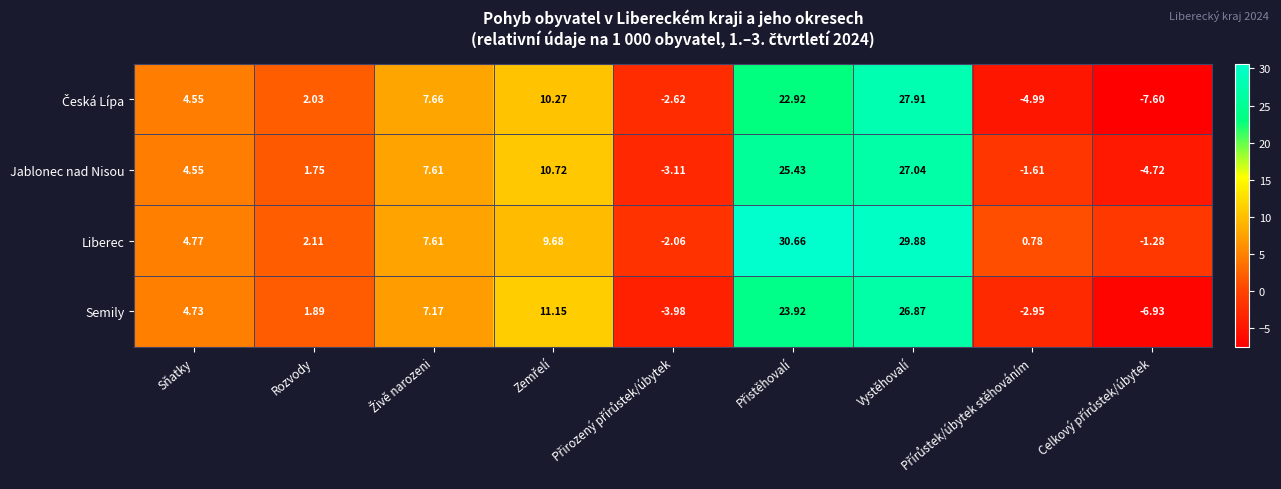

Which series has the largest total across all categories?

Liberec